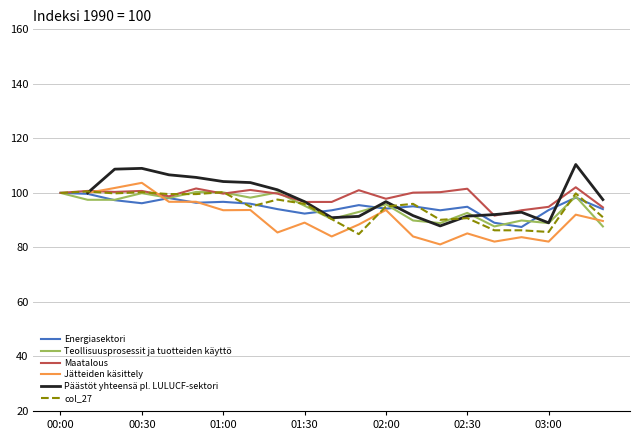

What are all the series names shown in the legend?

Energiasektori, Teollisuusprosessit ja tuotteiden käyttö, Maatalous, Jätteiden käsittely, Päästöt yhteensä pl. LULUCF-sektori, col_27